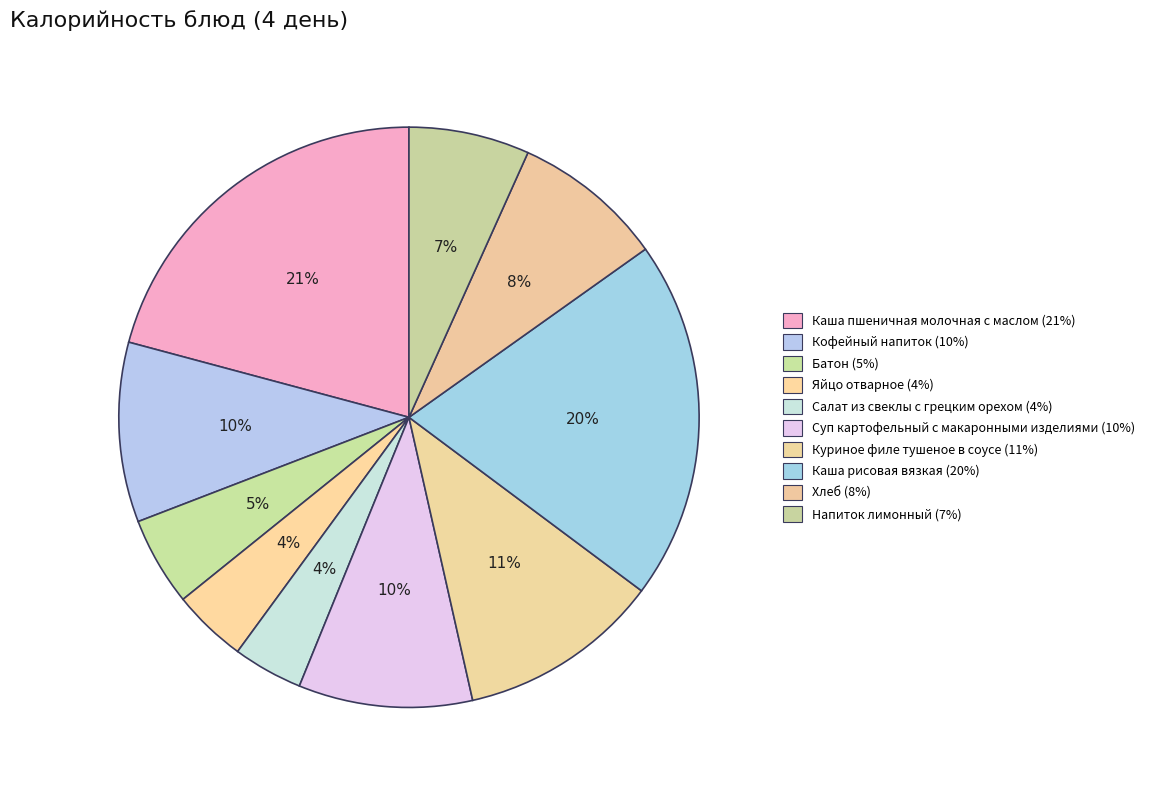

To the nearest percent, what is the combined percentage of Суп картофельный с макаронными изделиями and Напиток лимонный?

16%